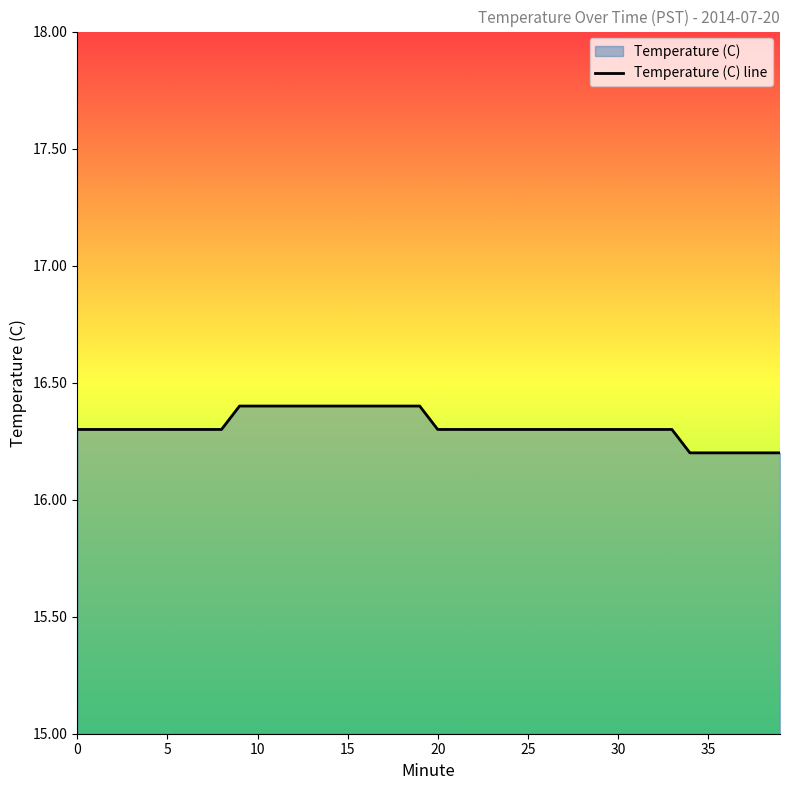

True or false: the data shows 7.2 at 0.

False